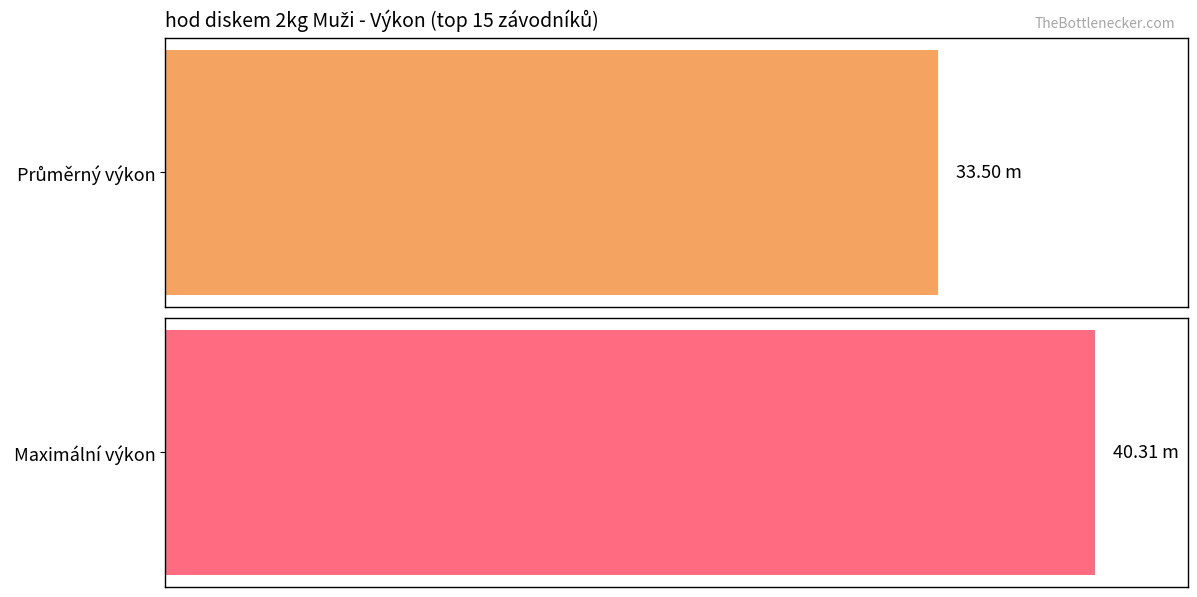

The chart shows a value of 42.7 at Drmola Adam. True or false?

False